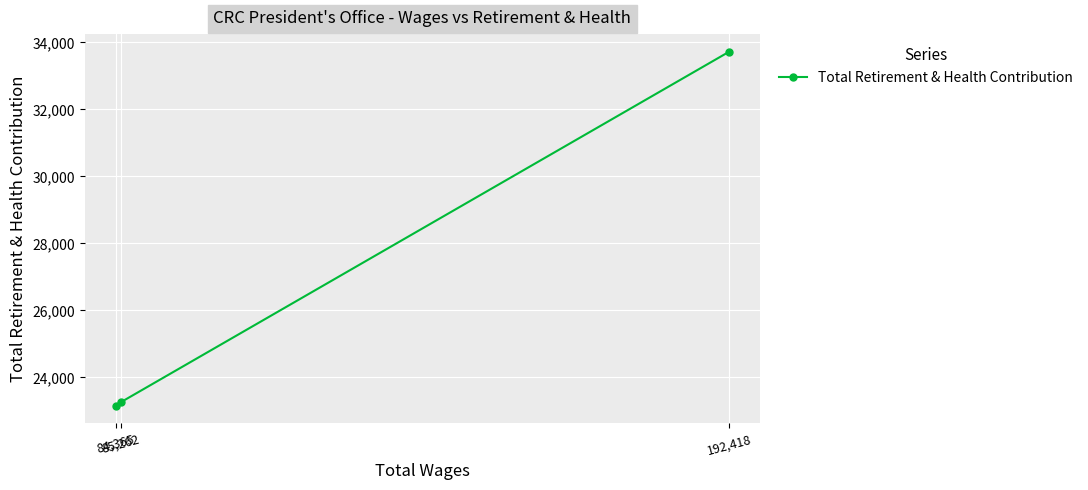

Approximately how many times larger is the value at 85,262 compared to 84,365?

1.0